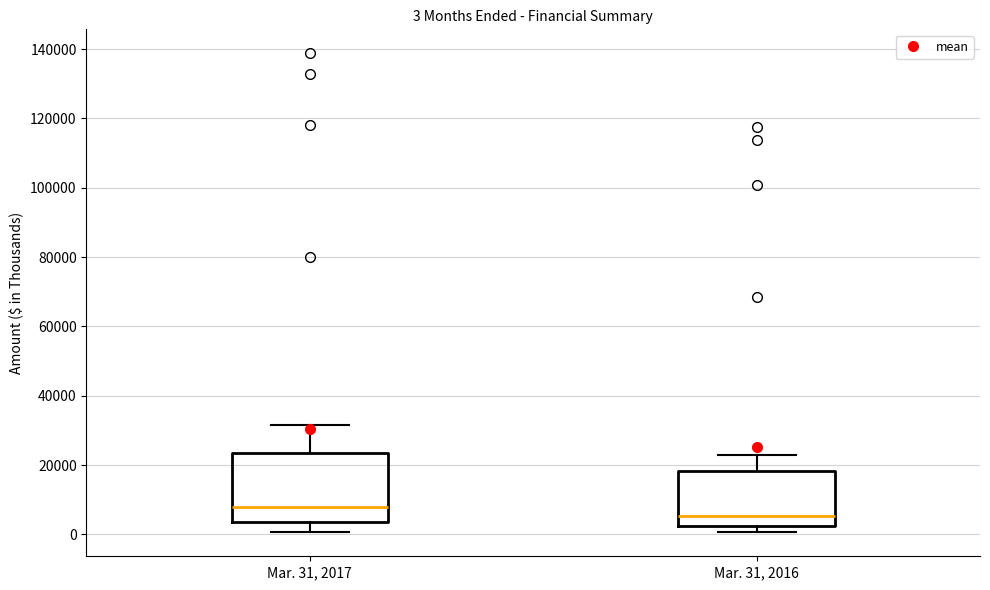

Which box has the lowest median line?

Mar. 31, 2016